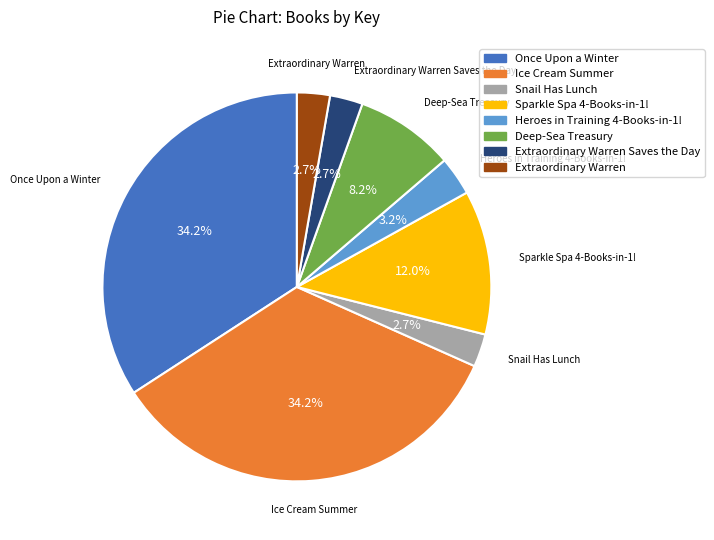

Does any single category account for the majority?

No